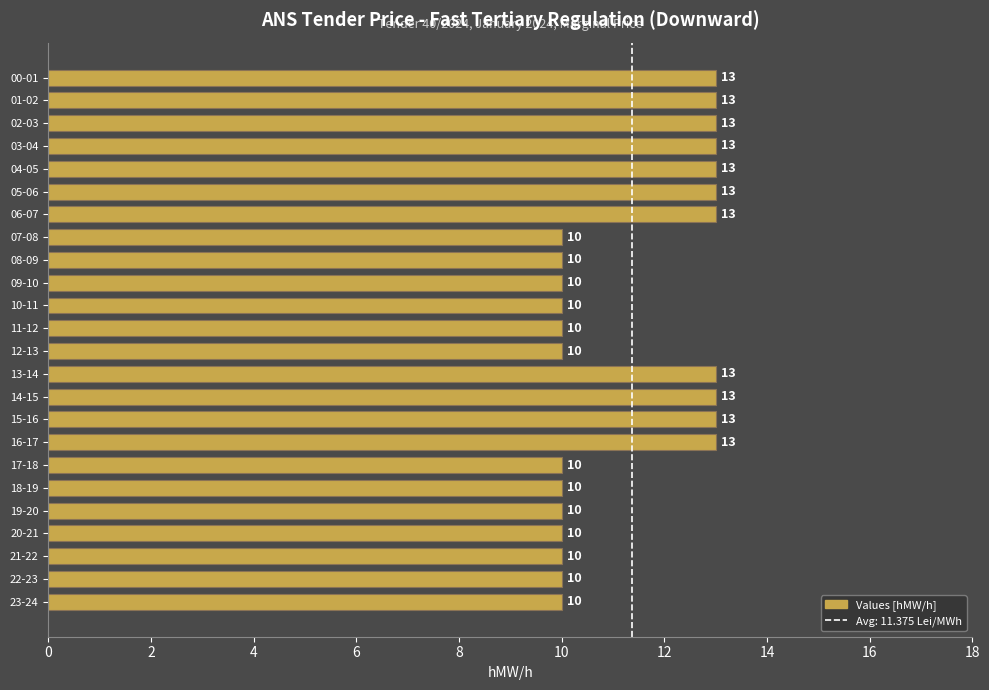

Approximately how many times larger is the value at 08-09 compared to 17-18?

1.0